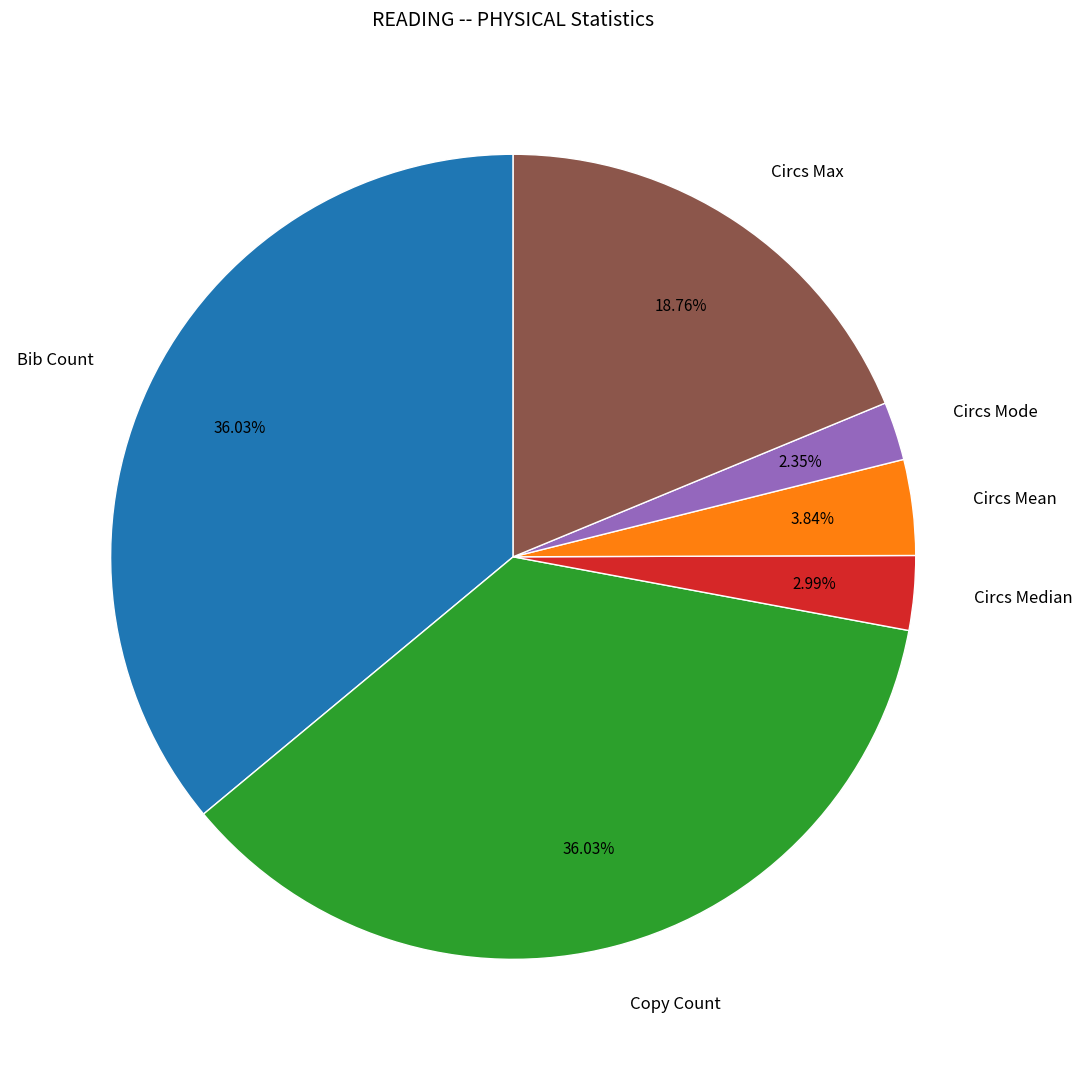

Do Circs Mean and Copy Count together represent more than half of the pie?

No